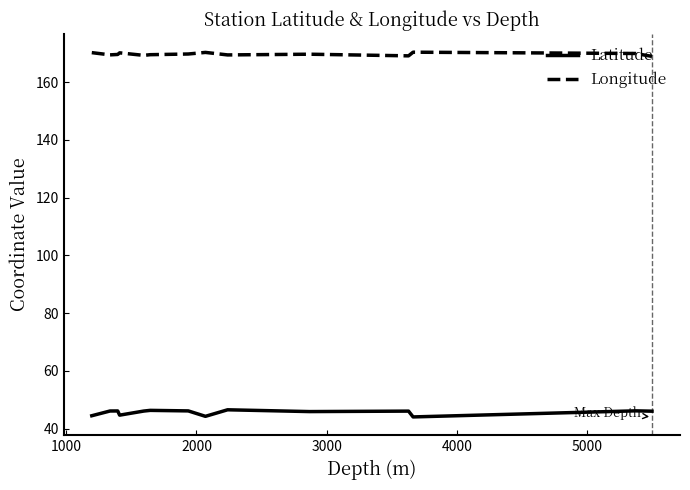

Which series has the largest range (max minus min)?

Latitude